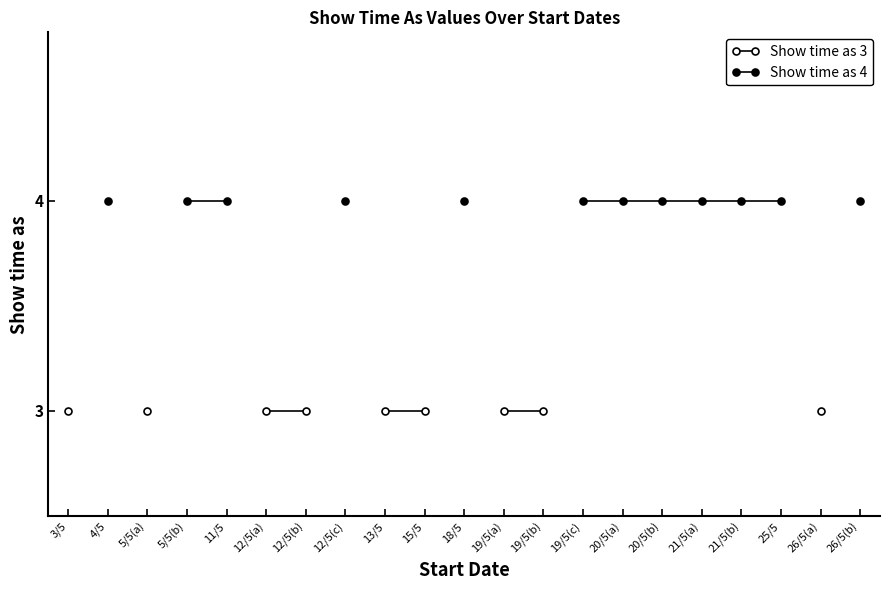

How many distinct data groups are displayed?

2